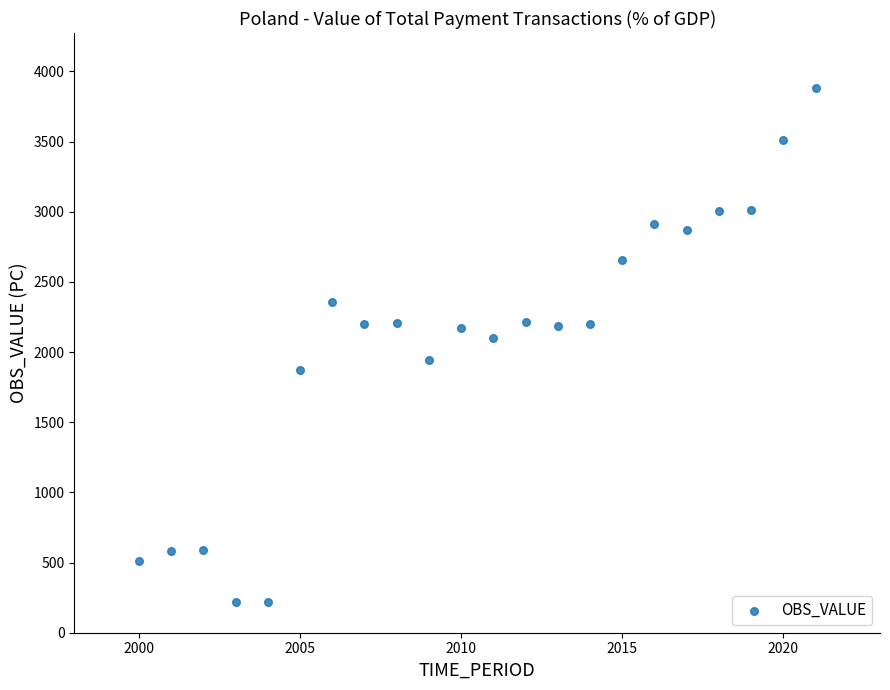

What is the range of Y values (max minus min)?

3666.9